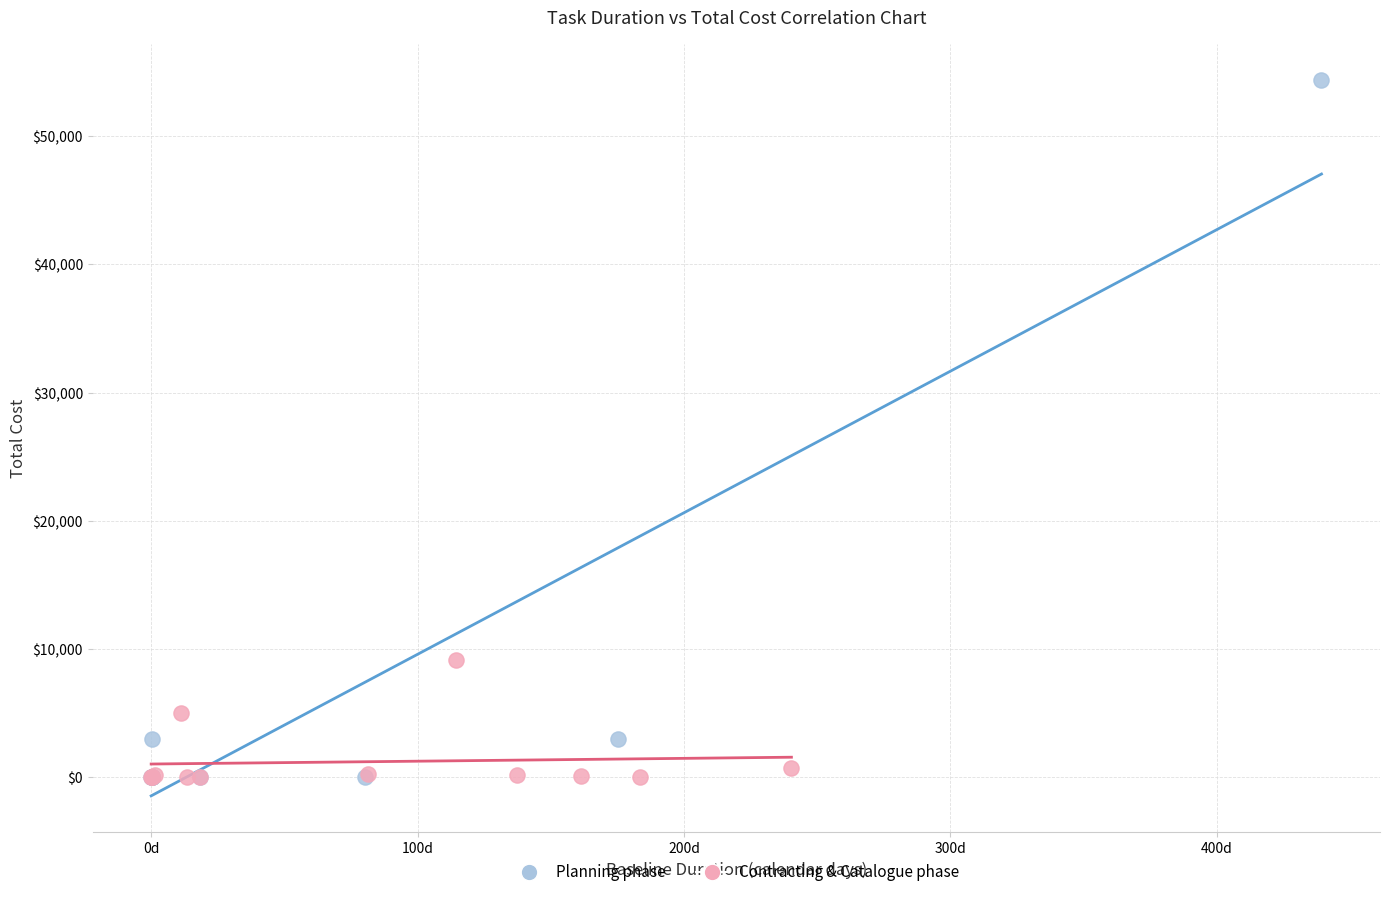

Which series contains the highest Y value?

Planning phase